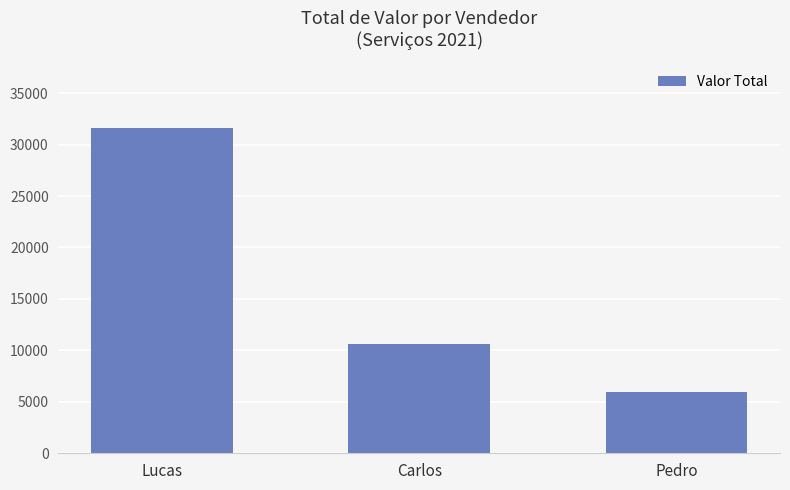

Reading left to right, extract all data points from this chart.

31650	10625	5986